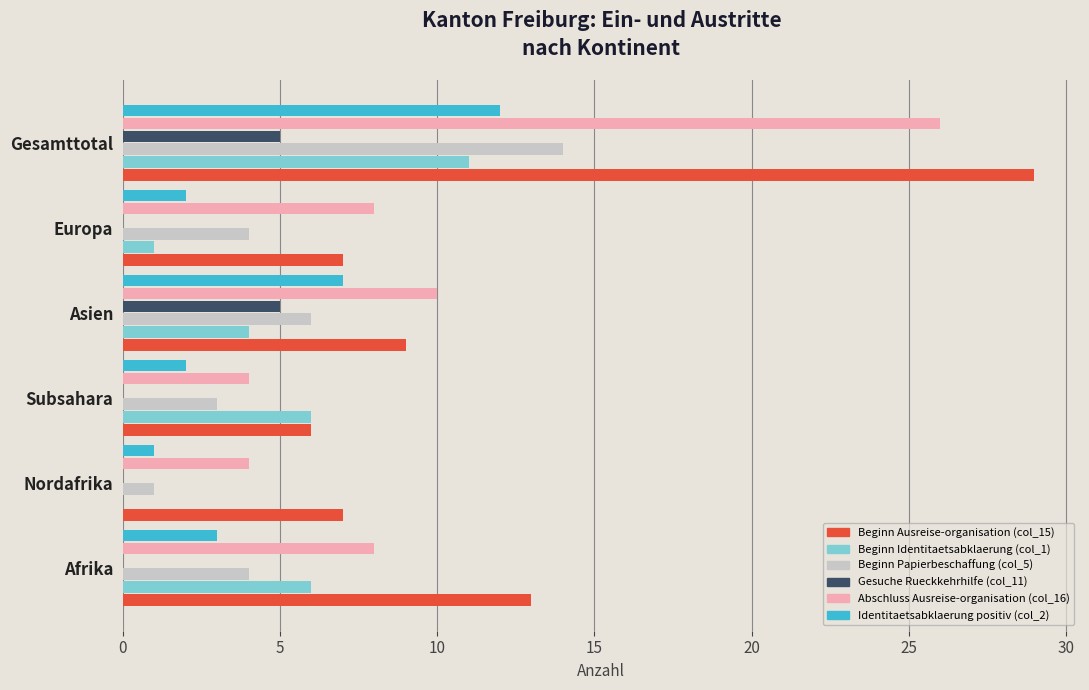

True or false: Abschluss Ausreise-organisation (col_16) has a value of 26 at Gesamttotal.

True